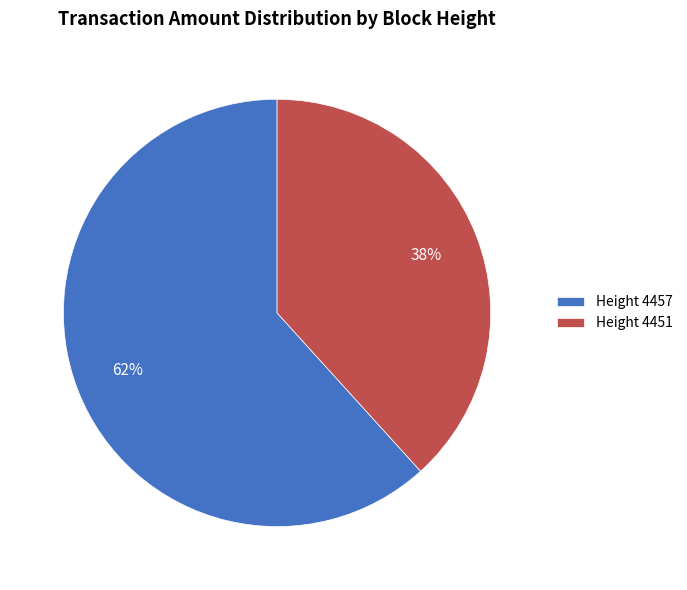

Combined, do Height 4457 and Height 4451 account for over 50%?

Yes